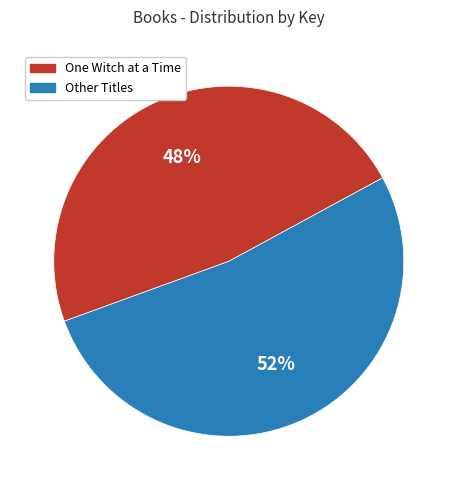

How many segments does this pie chart have?

2